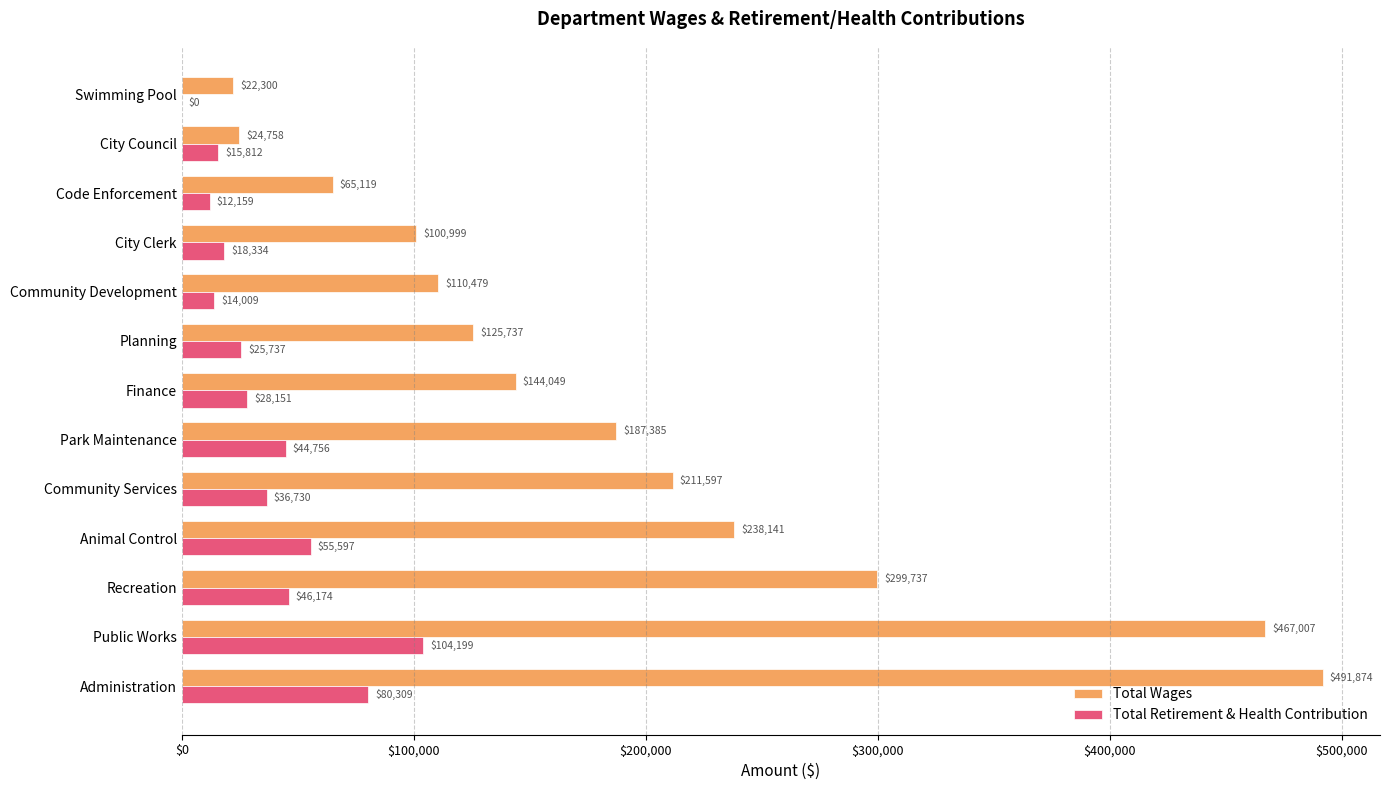

True or false: Total Wages has a value of 100999 at City Clerk.

True